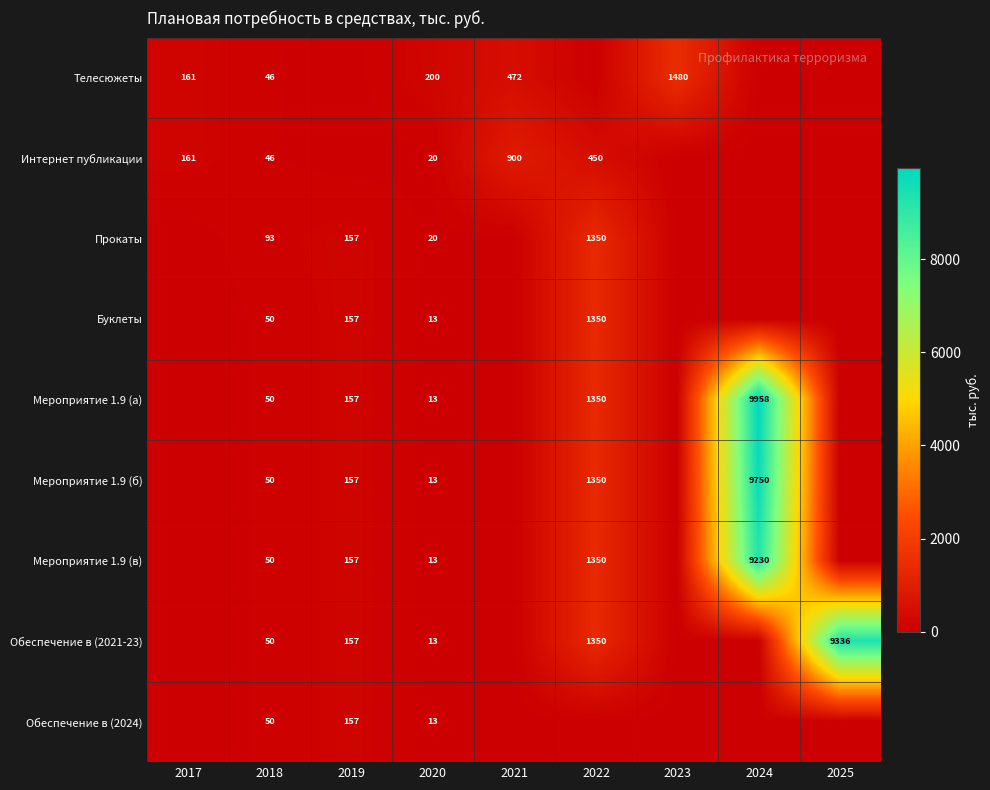

The value of Буклеты at 2019 is 157. True or false?

True